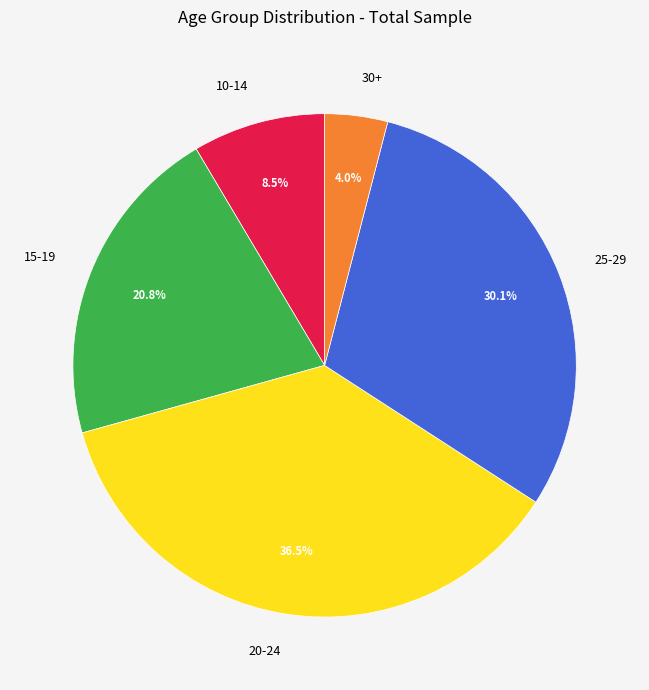

Combined, do 15-19 and 25-29 account for over 50%?

Yes